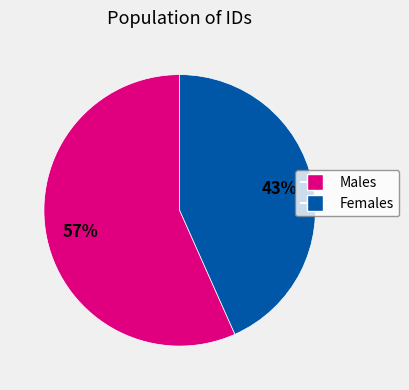

Which slice is the smallest?

Females